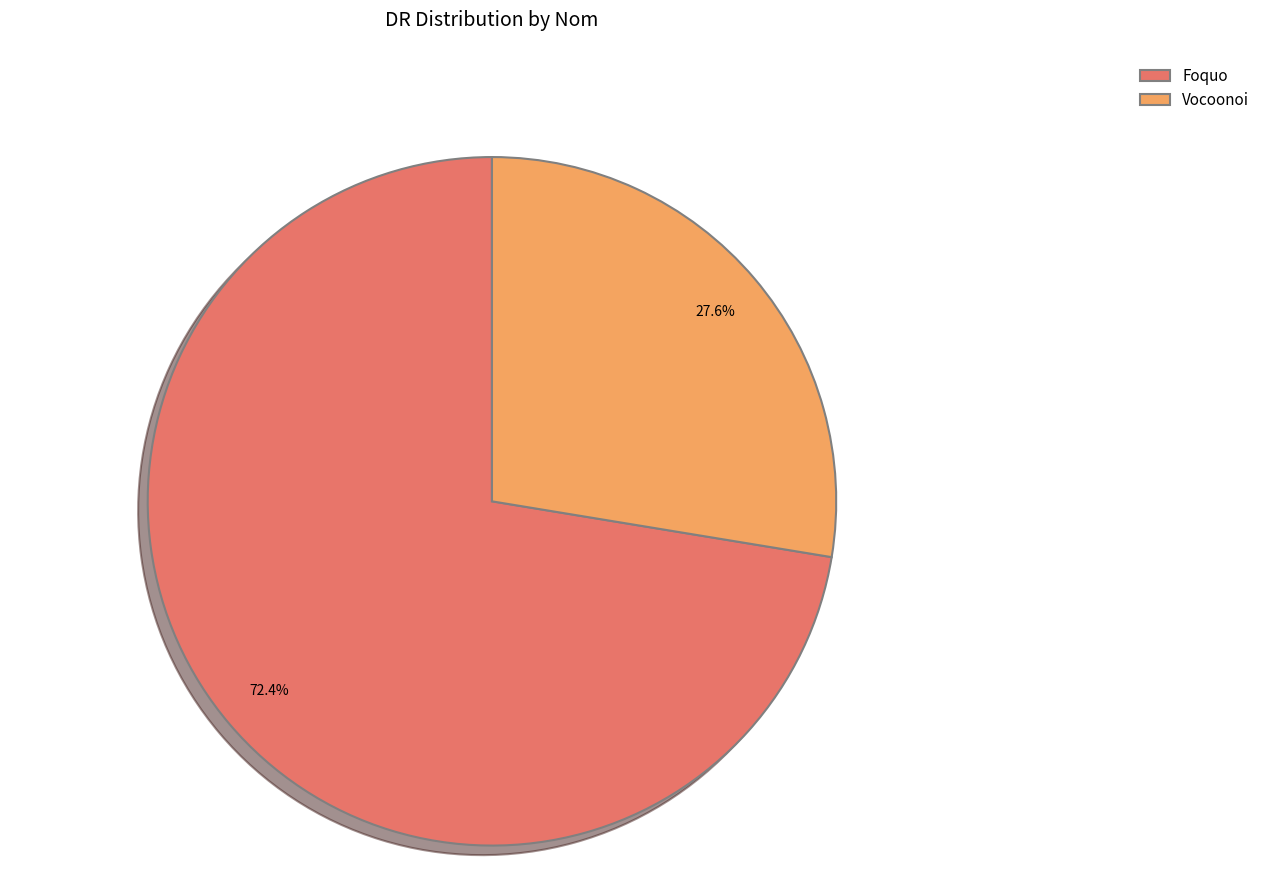

Which slice is the largest?

Foquo